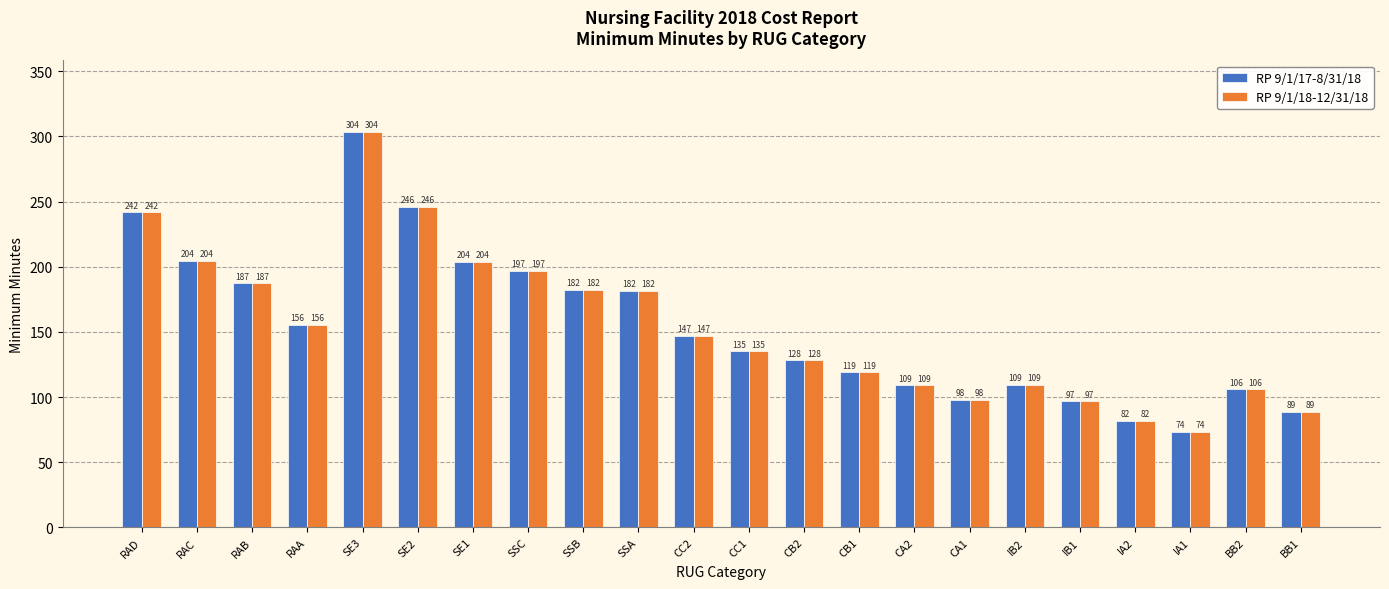

Which category has the lowest value across all series?

IA1